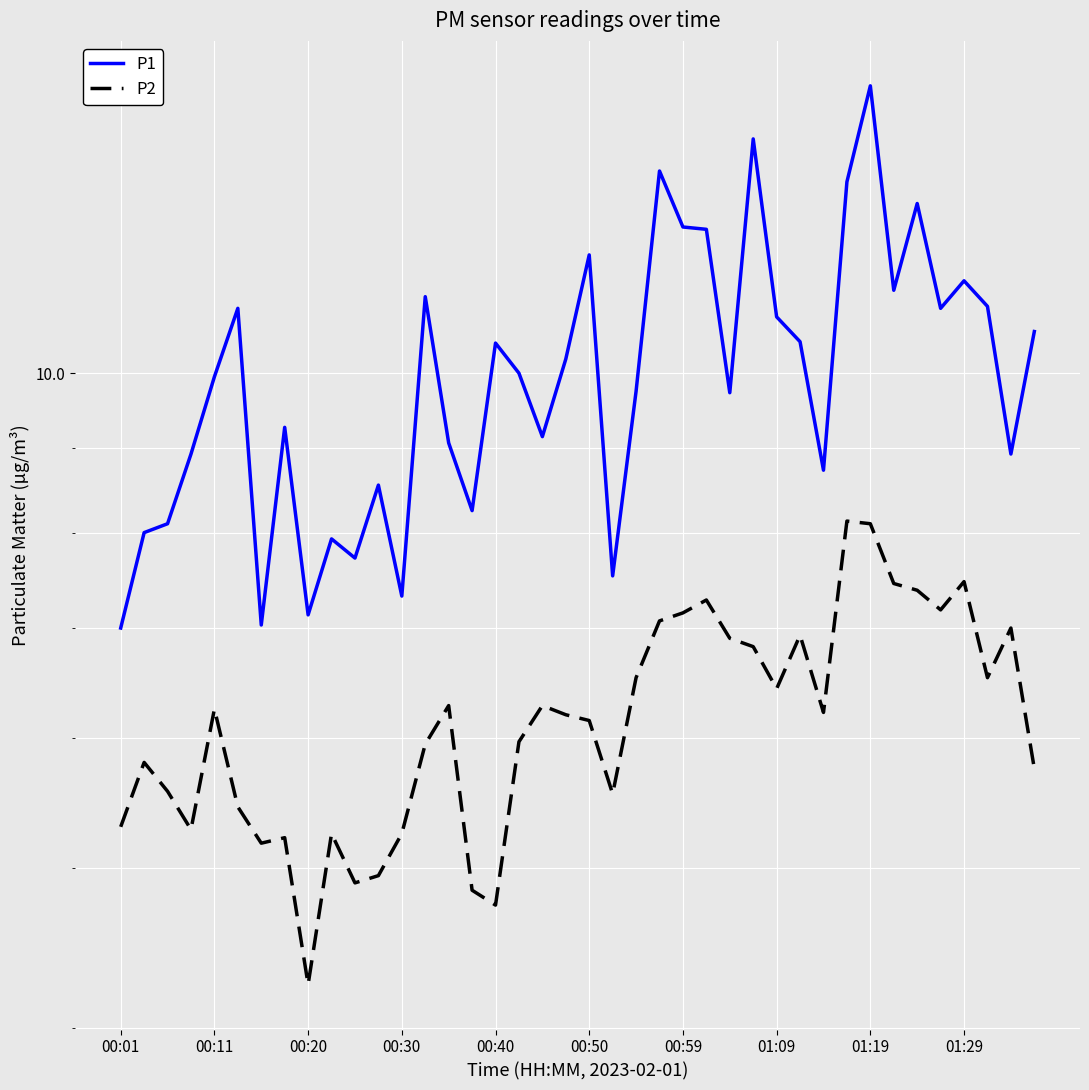

True or false: P2 and P1 intersect in this chart.

False